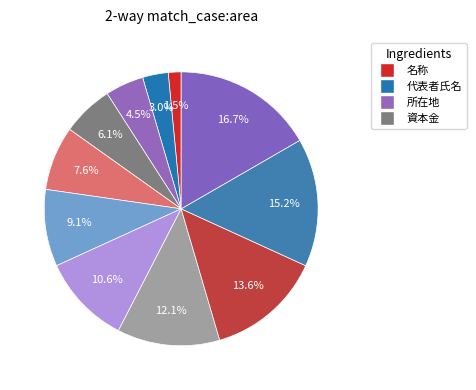

Is there any slice that represents more than half of the pie?

No